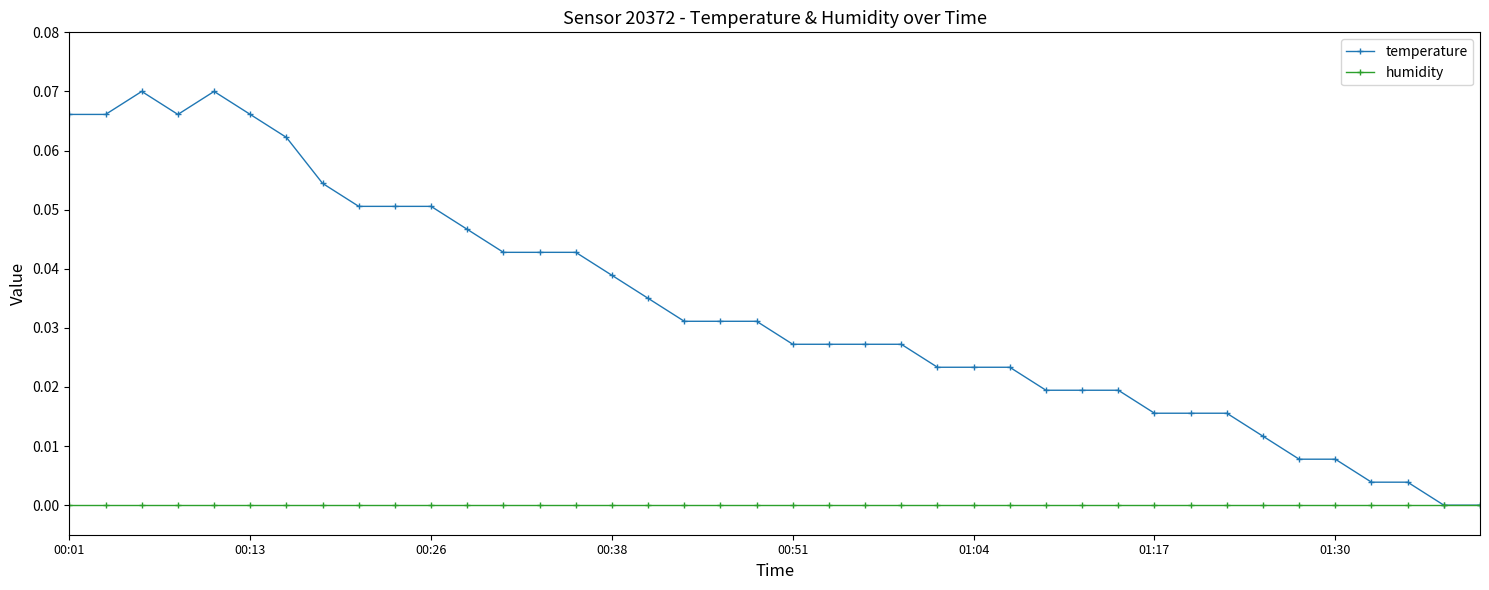

Which series has the largest total across all categories?

temperature